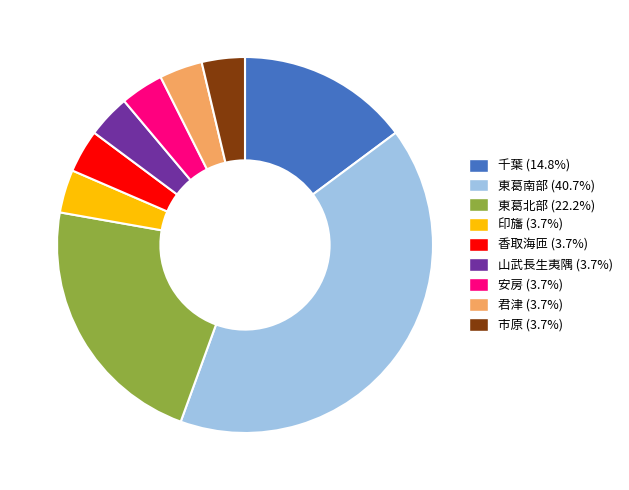

How many segments does this pie chart have?

9